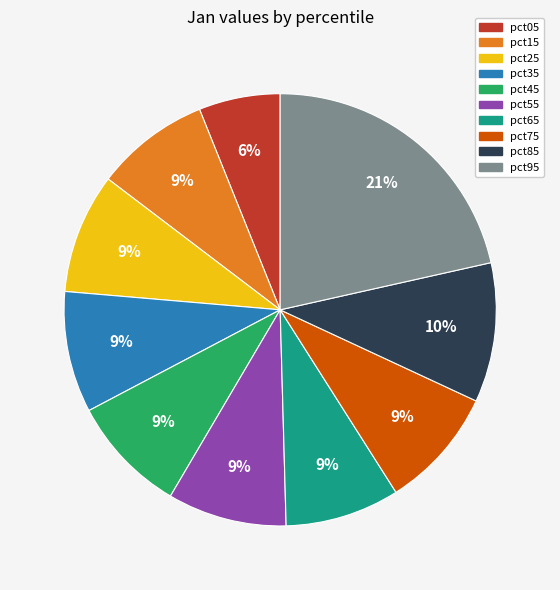

The pct25 slice represents 14% of the pie. True or false?

False